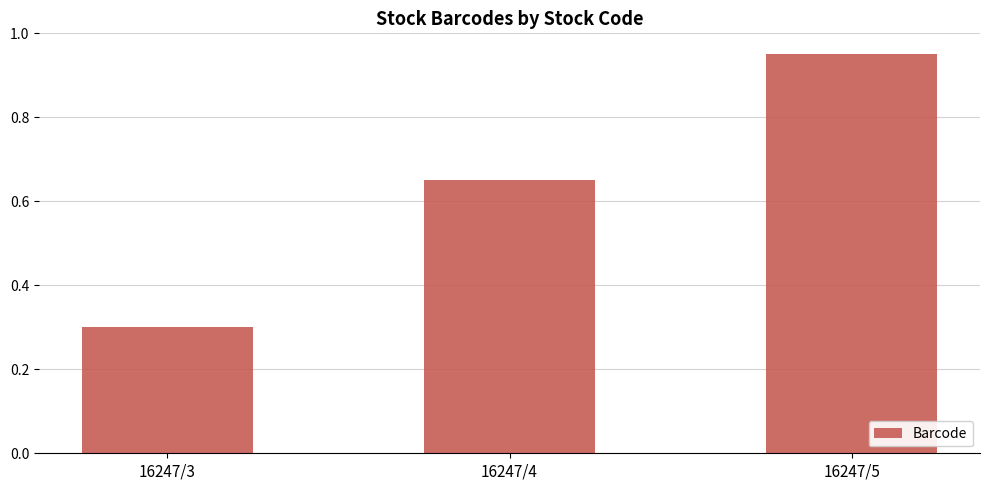

At which label is the value closest to 0?

16247/3